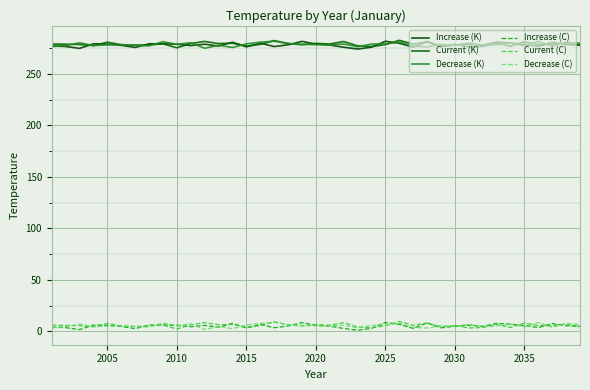

What is the value of the Decrease (K) point at the 17th from the left?

281.9